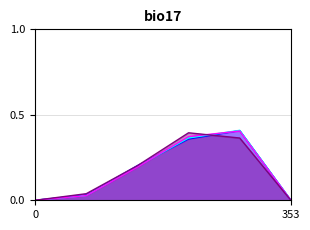

How many lines are shown in the chart?

4